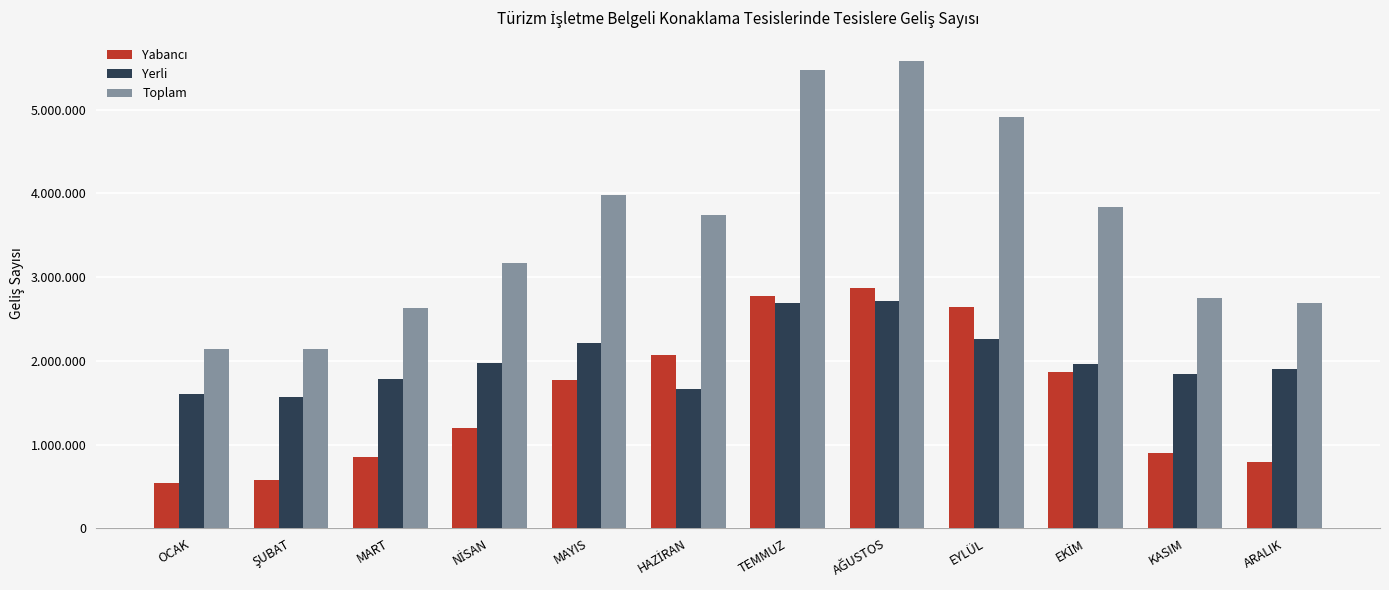

Where is Yerli nearest to the value 2139303?

MAYIS